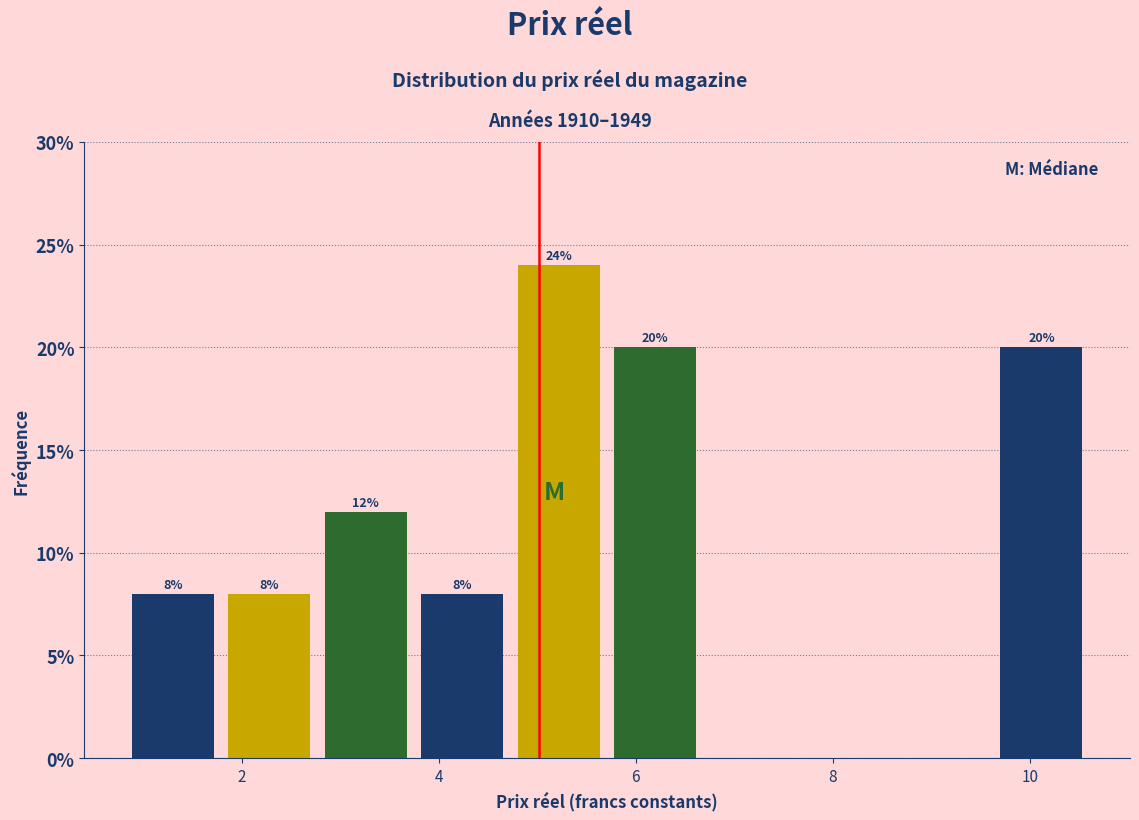

Over which range of the x-axis is the bar tallest?

4.8 to 5.8